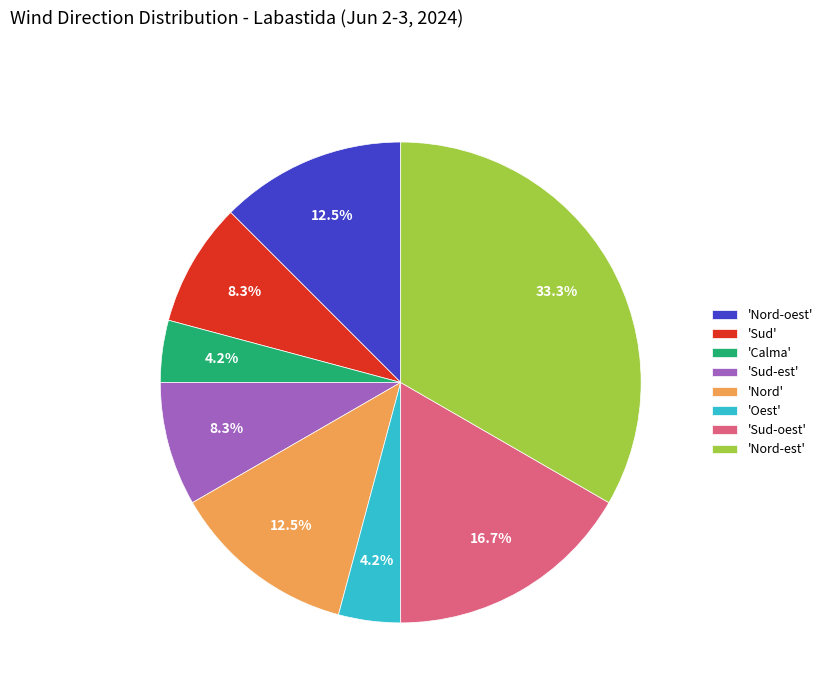

Is there a majority slice in this chart?

No